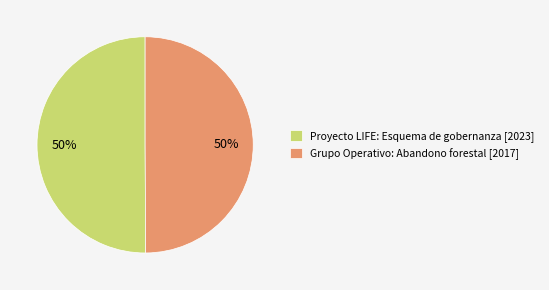

What percentage is the Grupo Operativo: Abandono forestal slice, to the nearest percent?

50%